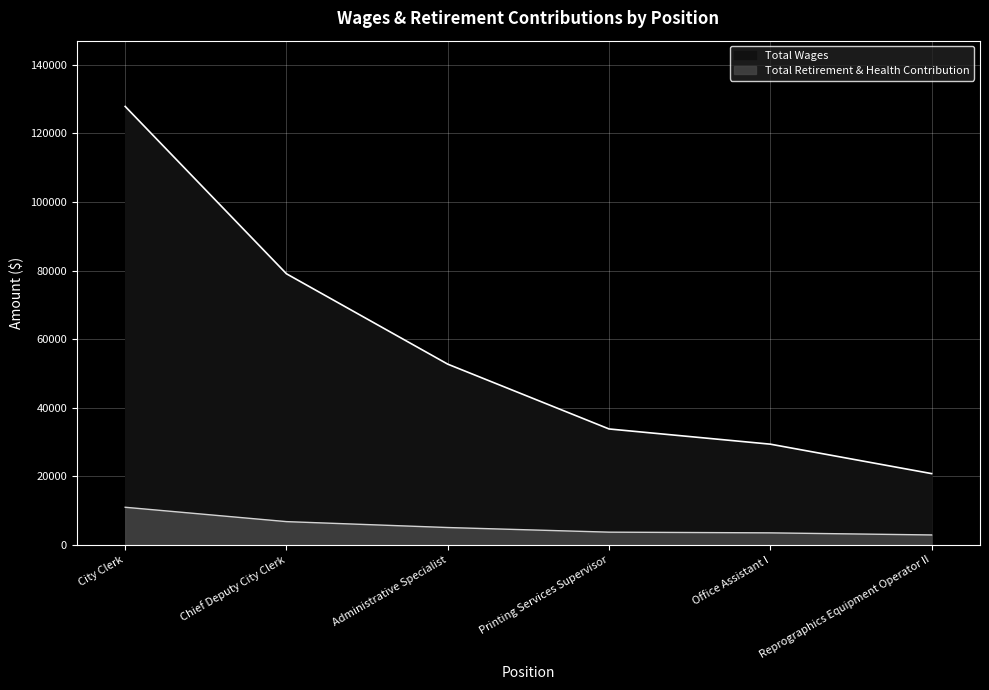

What is the label of the 2nd point from the right?

Office Assistant I